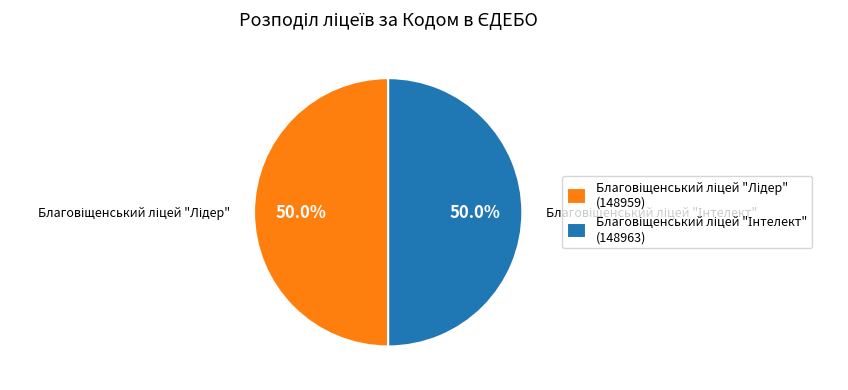

How many segments does this pie chart have?

2